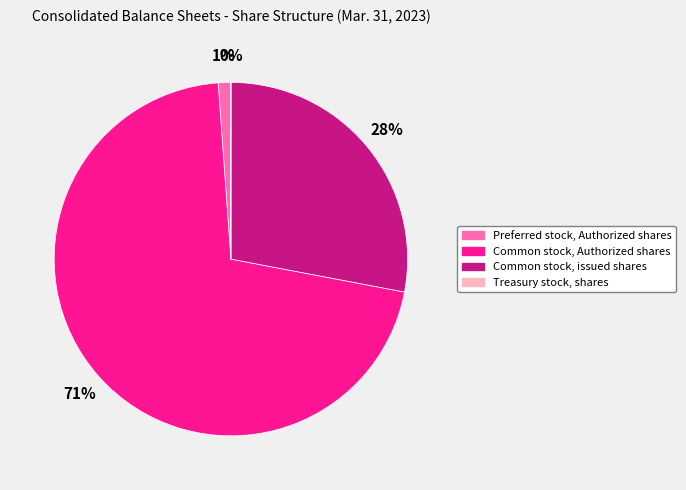

To the nearest percent, what portion does Preferred stock, Authorized shares represent?

1%